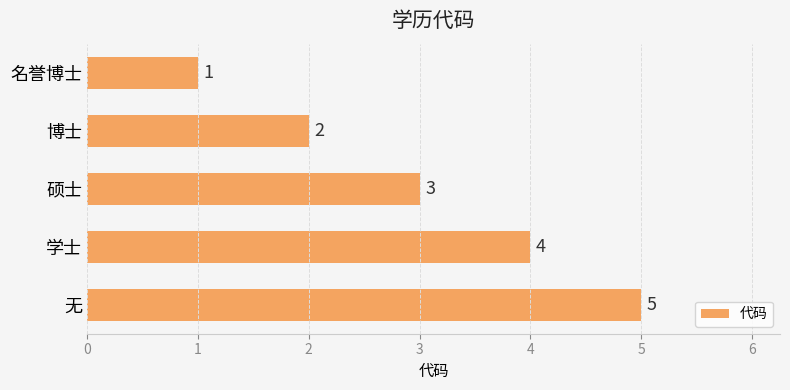

How many data points does each series have?

5